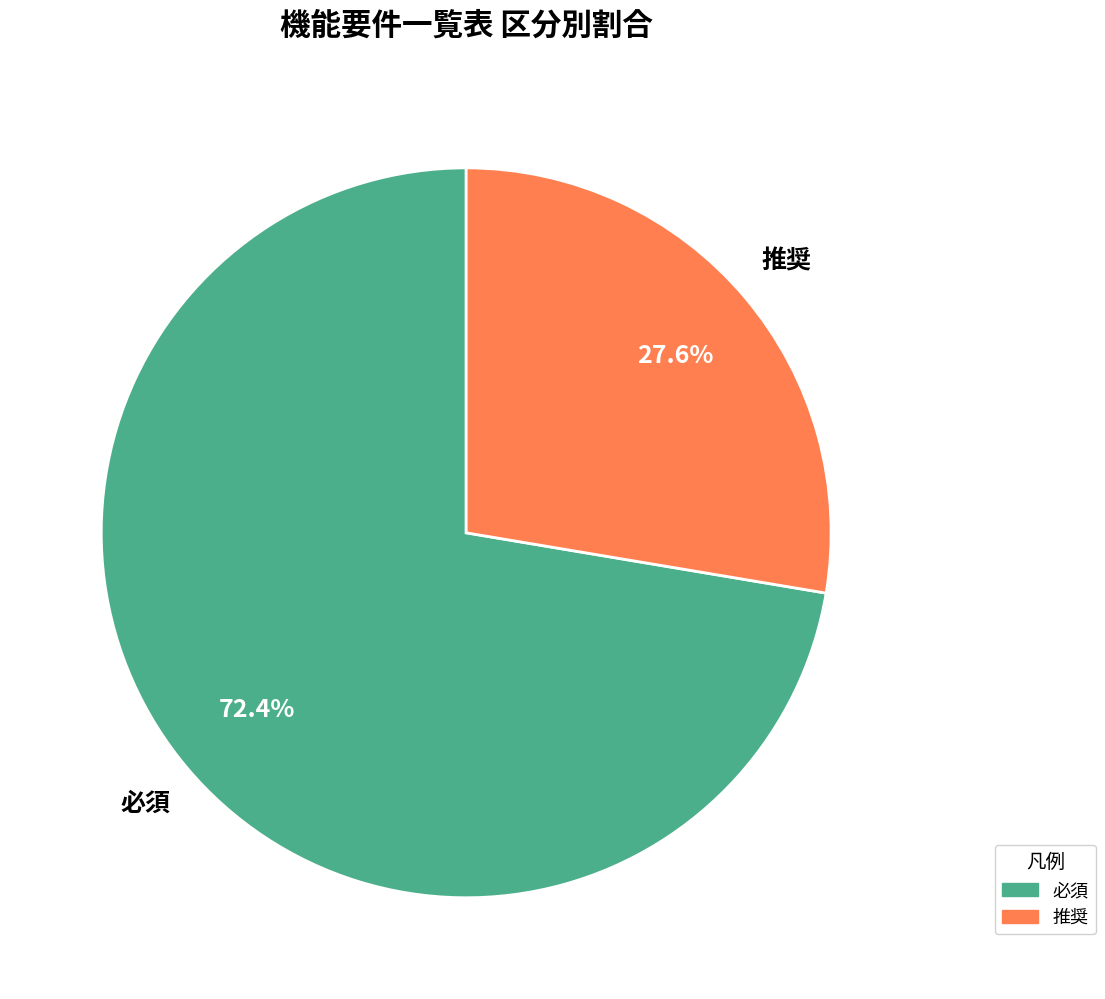

To the nearest percent, what is the average slice percentage?

50%